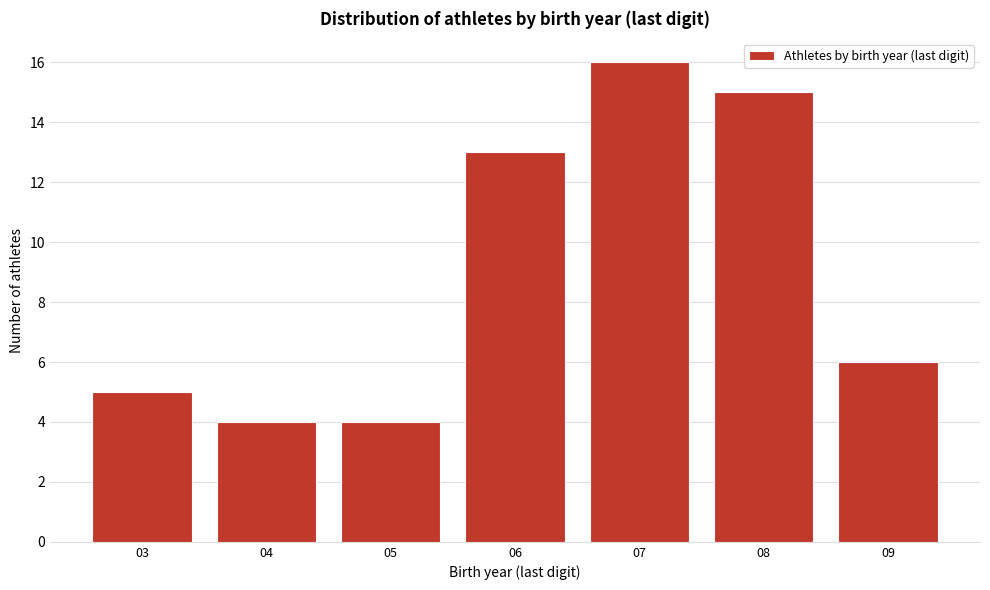

How tall is the bar that spans 8.5 to 9.5 on the x-axis? The values are not printed on the chart, so give them approximately, as read against the axis.

6